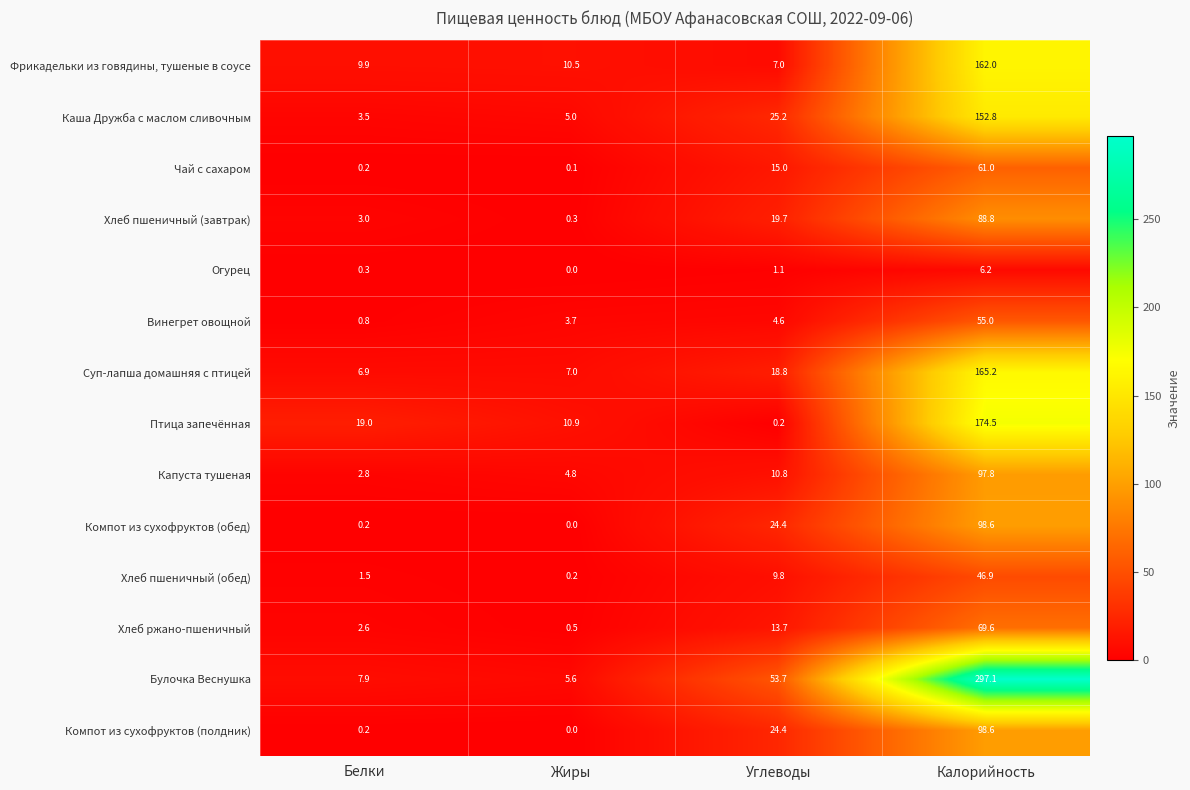

Between Белки and Калорийность, which series saw the biggest shift?

Булочка Веснушка